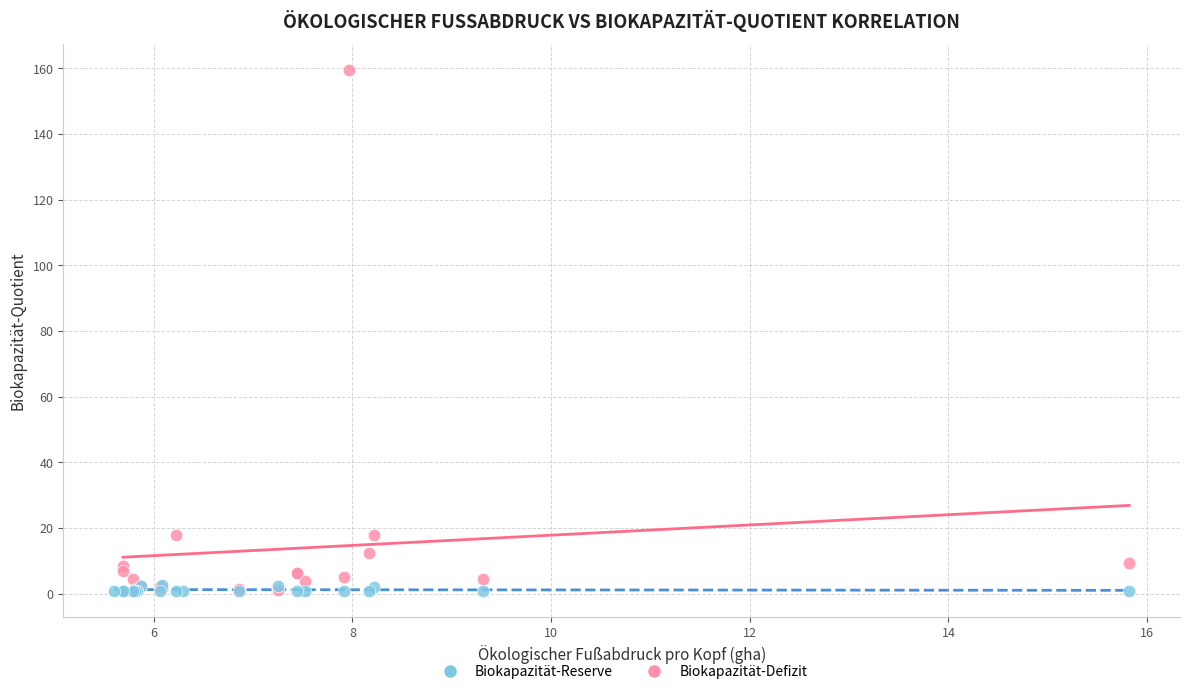

Which series contains the highest Y value?

Biokapazität-Defizit